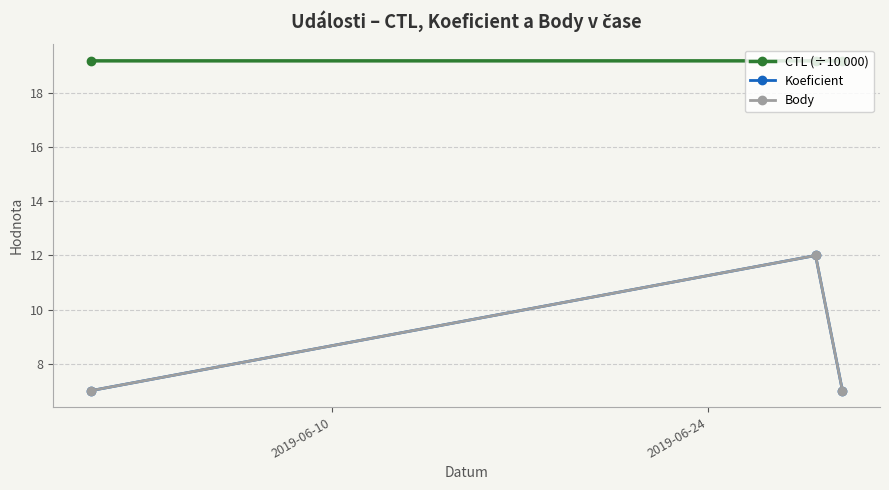

Count the number of categories in the chart.

3